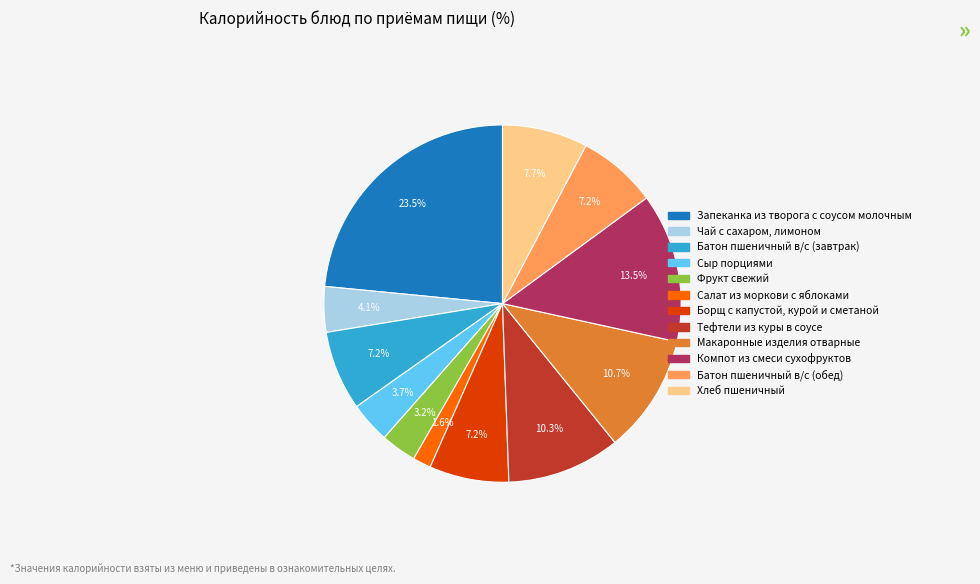

Is the sum of Чай с сахаром, лимоном and Салат из моркови с яблоками greater than half?

No